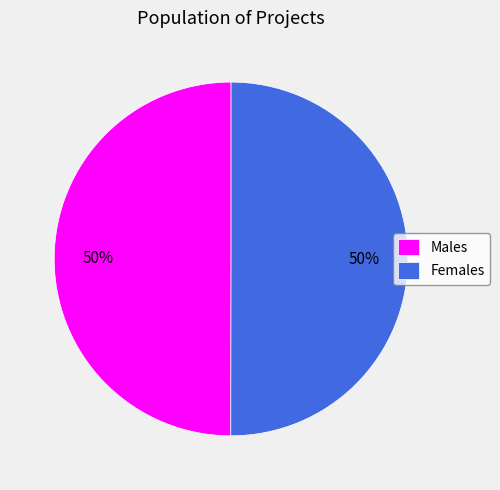

Do Females and Males together represent more than half of the pie?

Yes